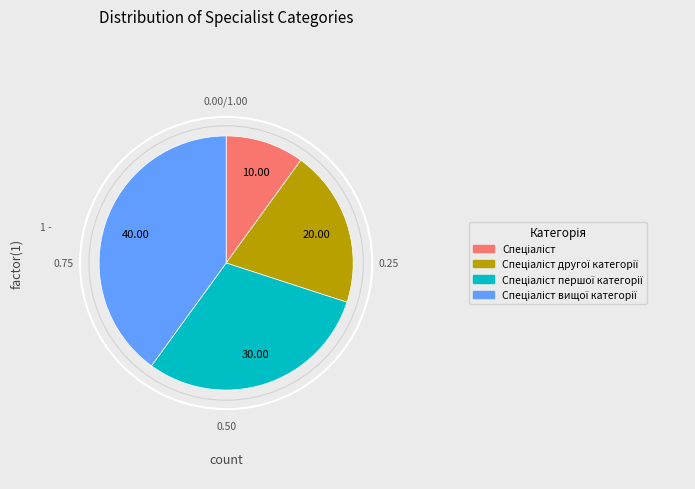

Count the number of slices in the pie.

4